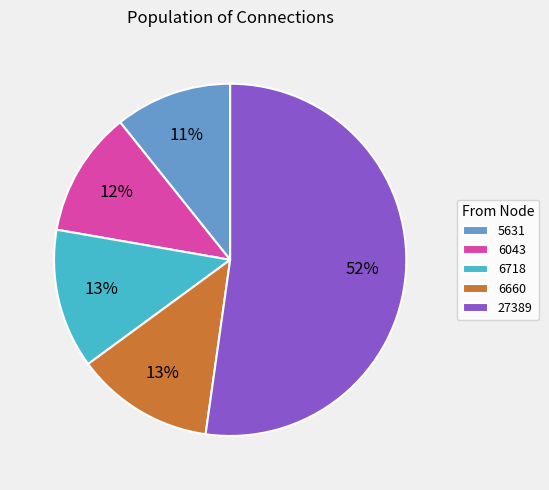

What percentage is the 6043 slice, to the nearest percent?

12%